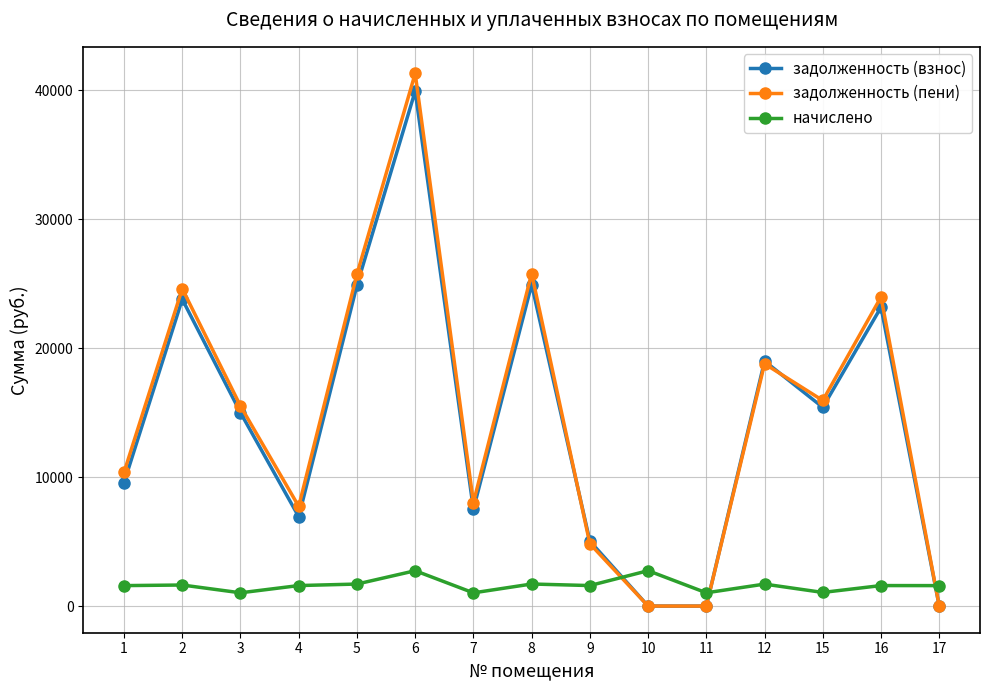

After their last crossing, which series has the higher values: задолженность (взнос) or начислено?

начислено